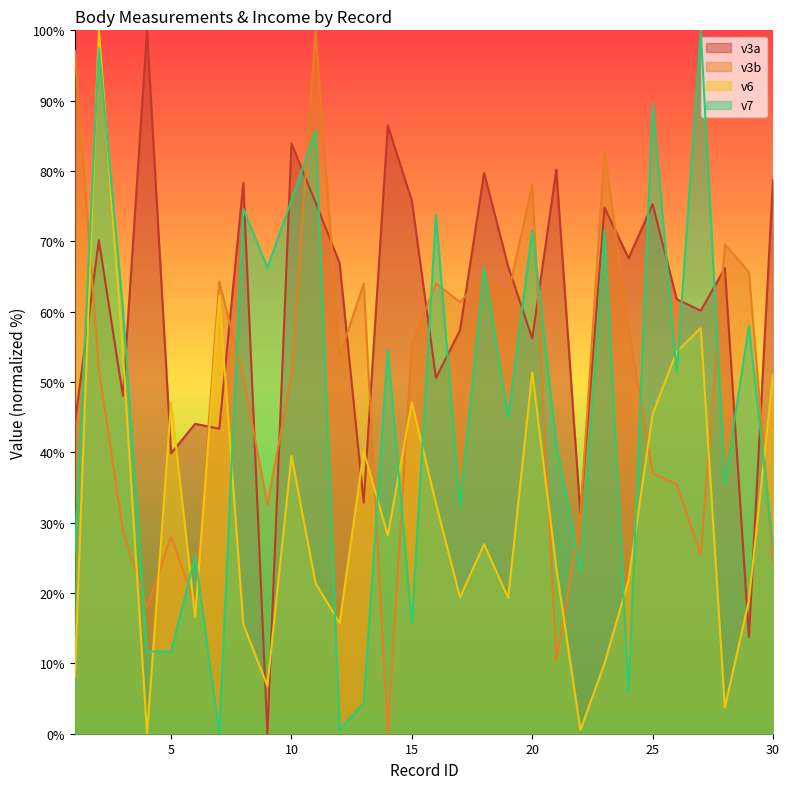

How many intersections are there between v3b and v3a?

17